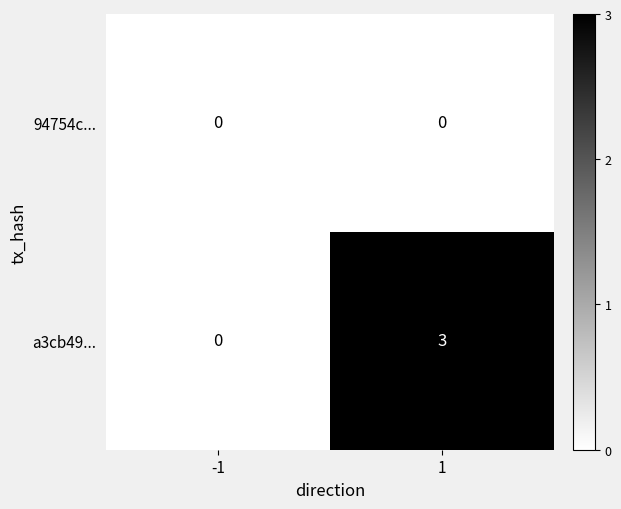

What is the total value across all series at 1?

3